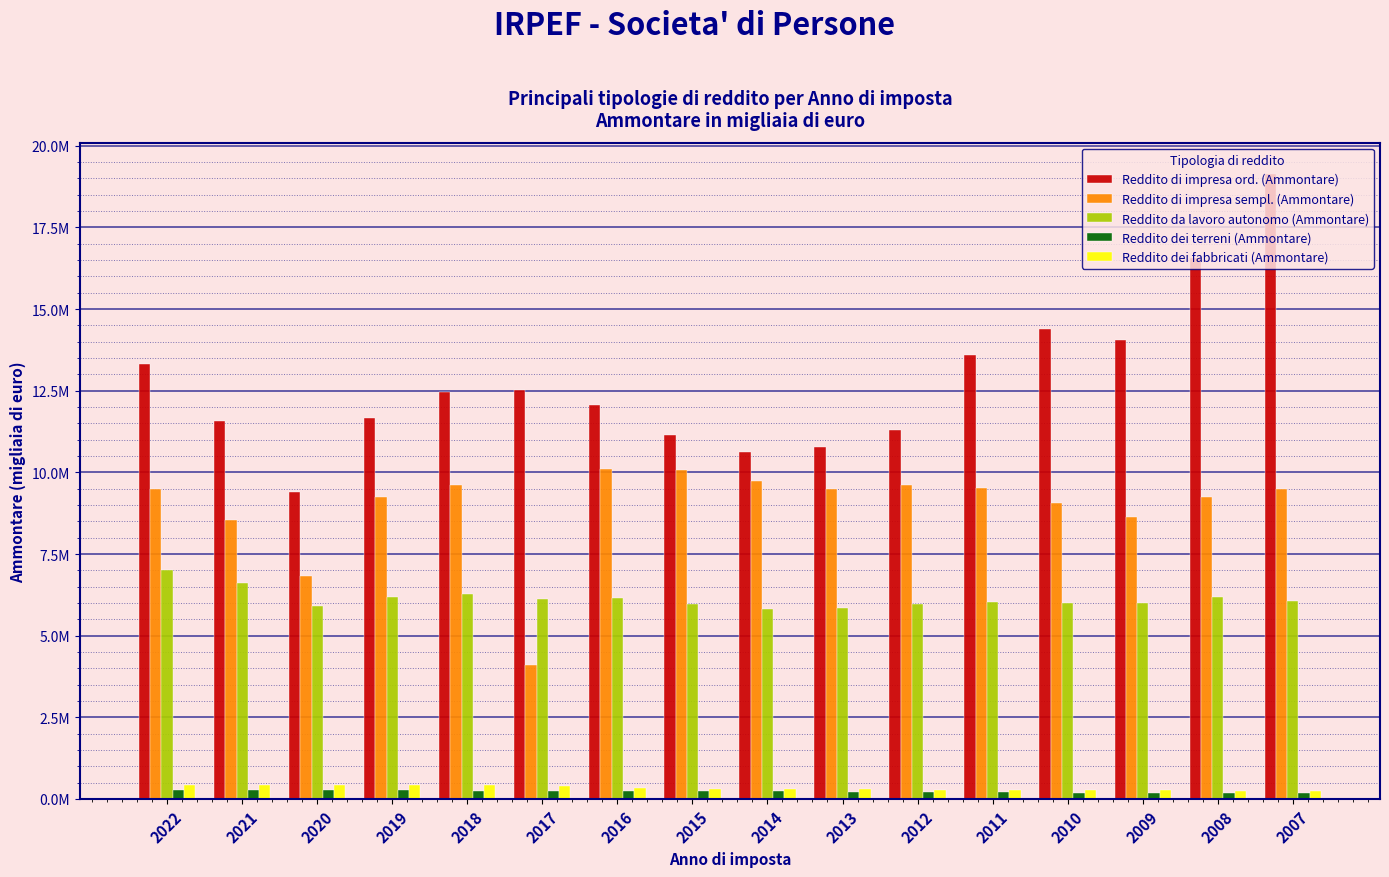

What are all the series names shown in the legend?

Reddito di impresa ord. (Ammontare), Reddito di impresa sempl. (Ammontare), Reddito da lavoro autonomo (Ammontare), Reddito dei terreni (Ammontare), Reddito dei fabbricati (Ammontare)